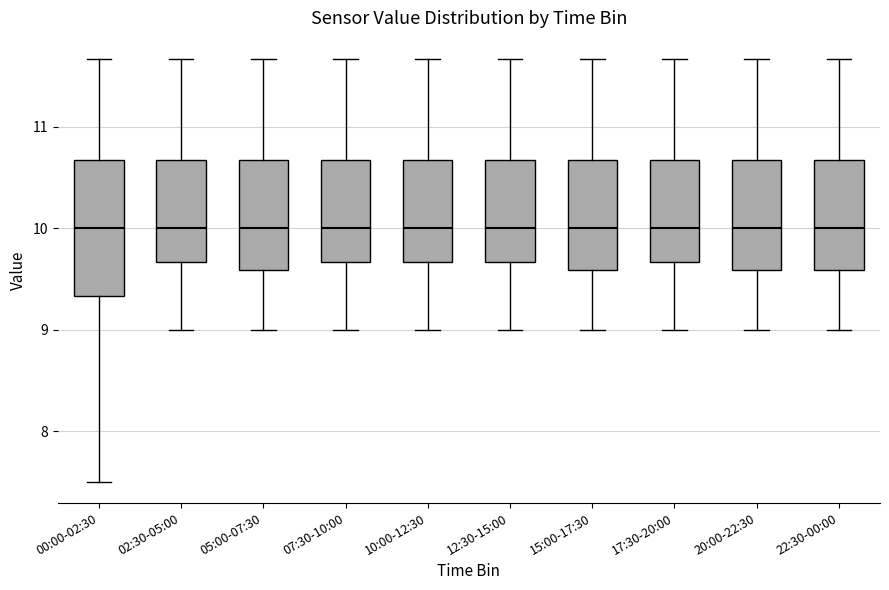

Which box is the tallest, from its lower edge to its upper edge?

00:00-02:30